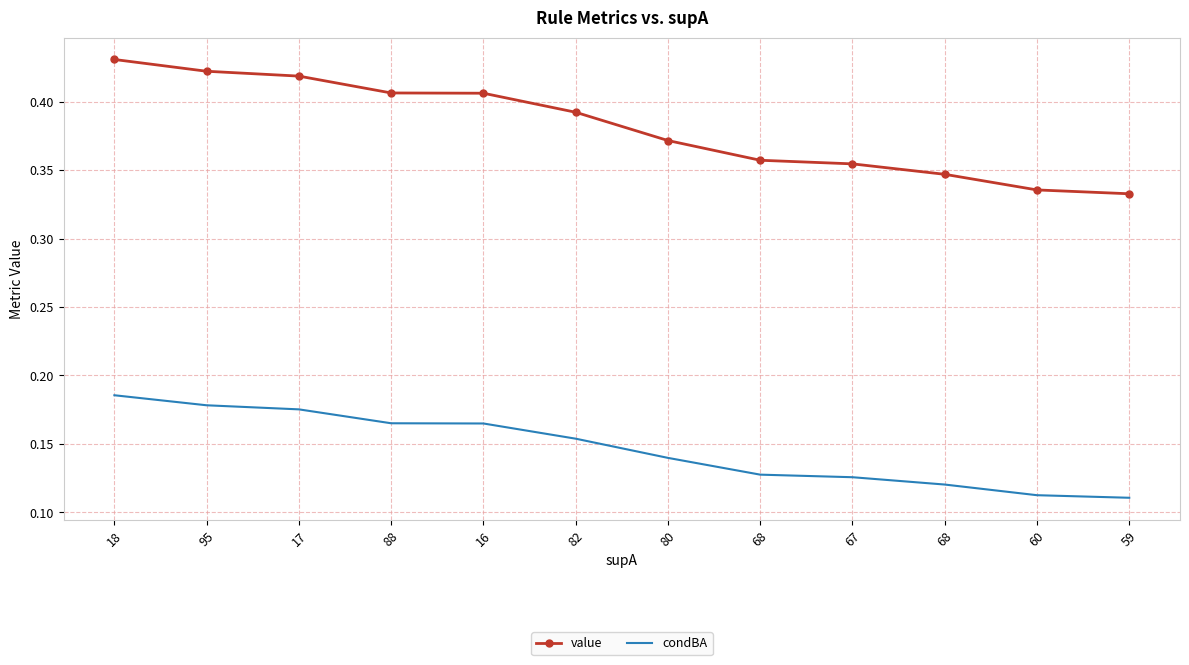

Rank the series by their average value, from highest to lowest.

value, condBA